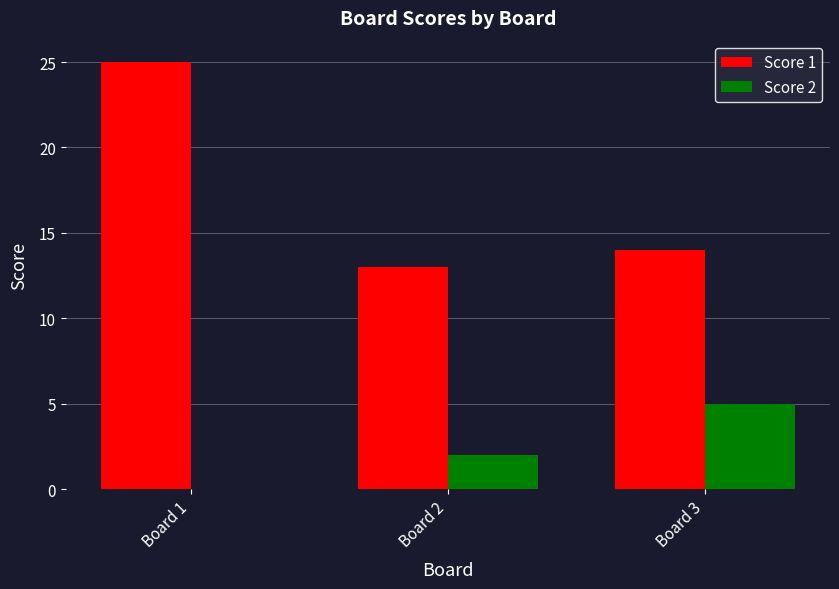

The Score 1 series shows 25 at Board 1. True or false?

True